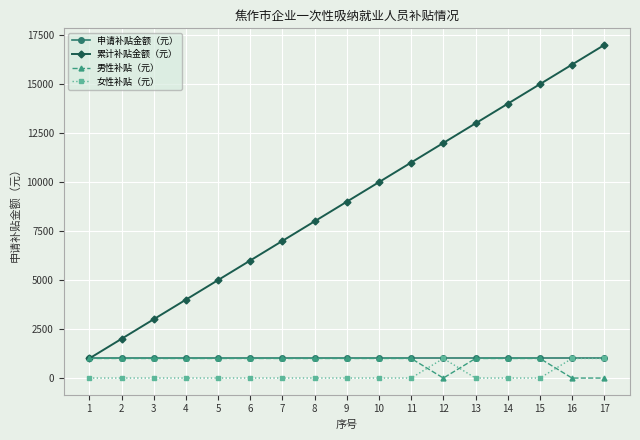

What is the sum of the 申请补贴金额（元） values at 14 and 8?

2000